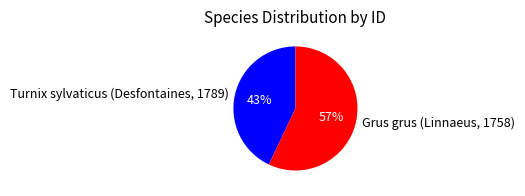

Do Turnix sylvaticus (Desfontaines, 1789) and Grus grus (Linnaeus, 1758) together represent more than half of the pie?

Yes